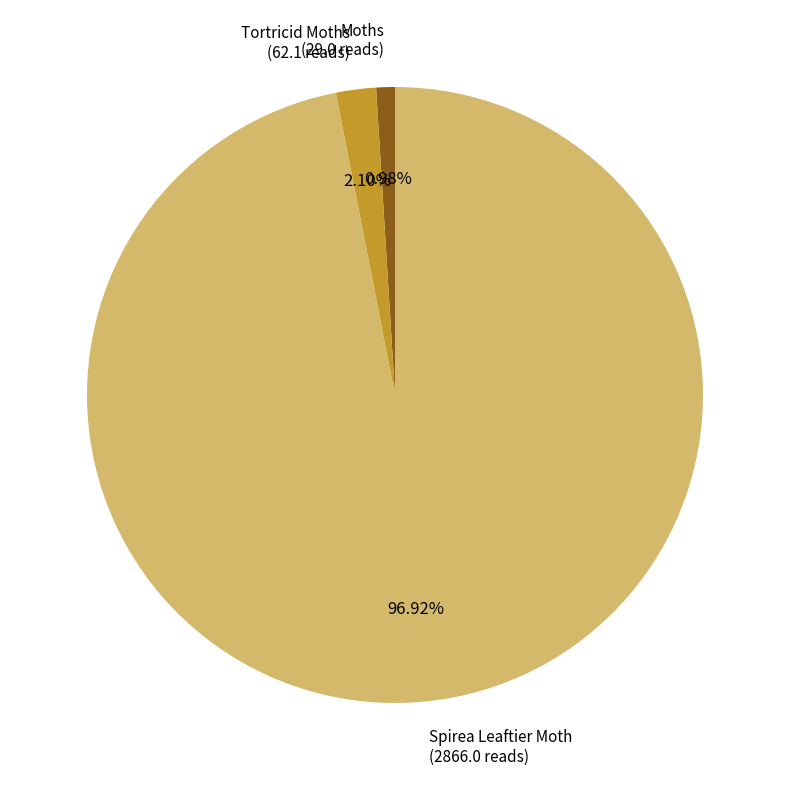

How many slices are in this pie chart?

3